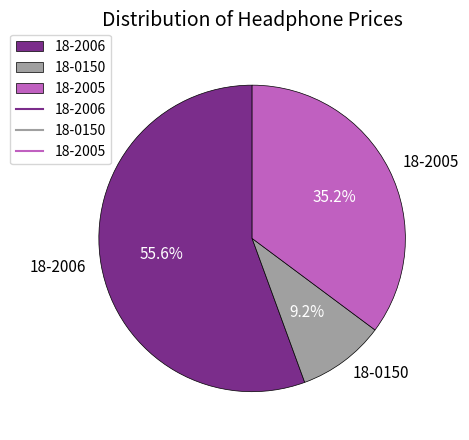

The 18-2005 slice represents 27% of the pie. True or false?

False